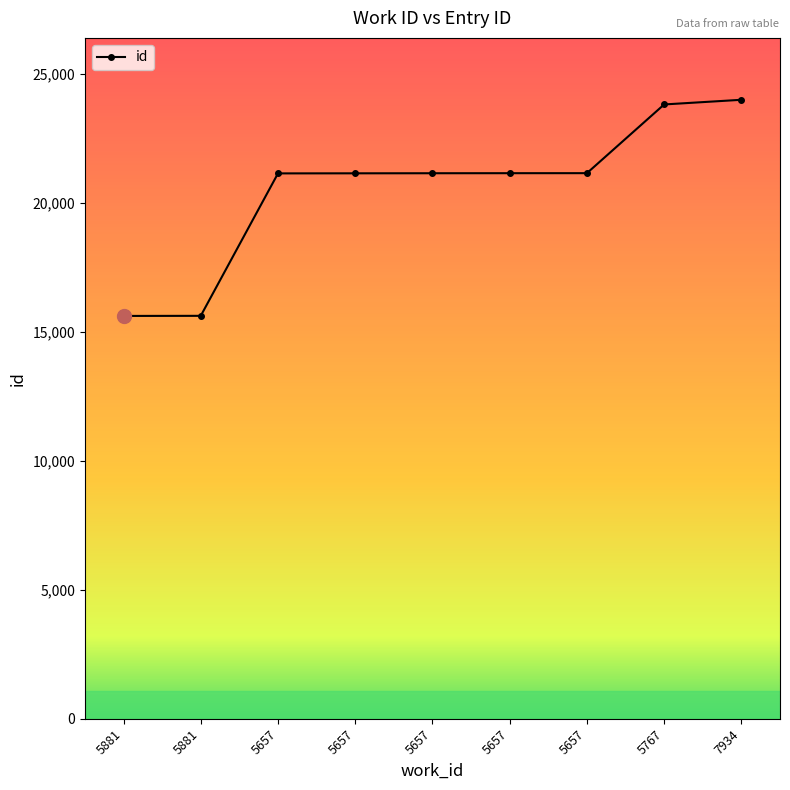

Rank the categories by value from lowest to highest.

5881, 5881, 5657, 5657, 5657, 5657, 5657, 5767, 7934